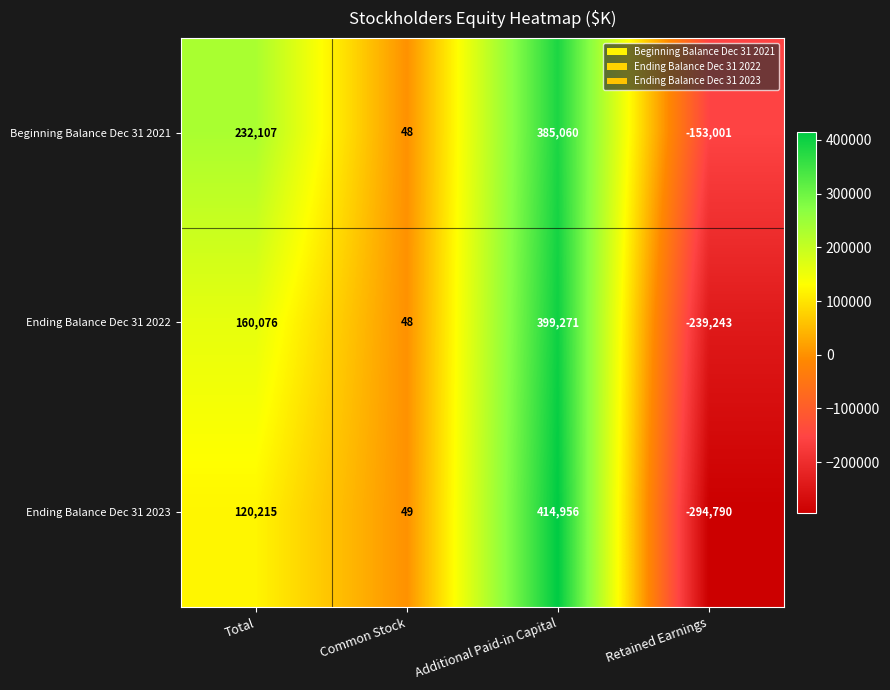

What is the difference between the maximum and minimum values in the Ending Balance Dec 31 2022 series?

638514